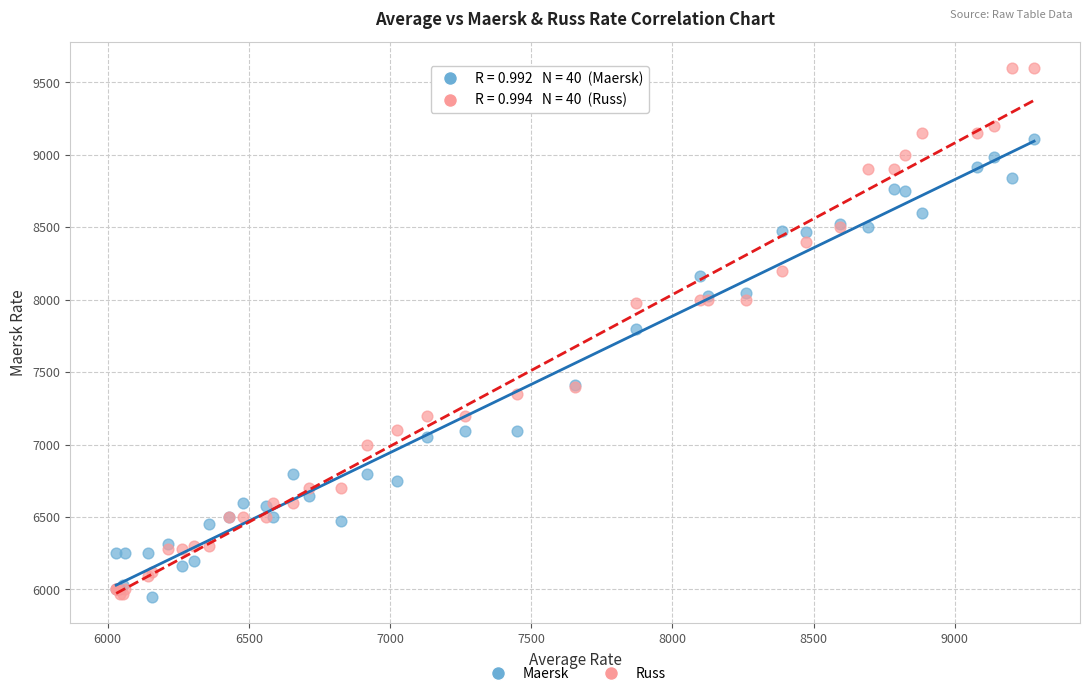

Which series contains the highest Y value?

Russ